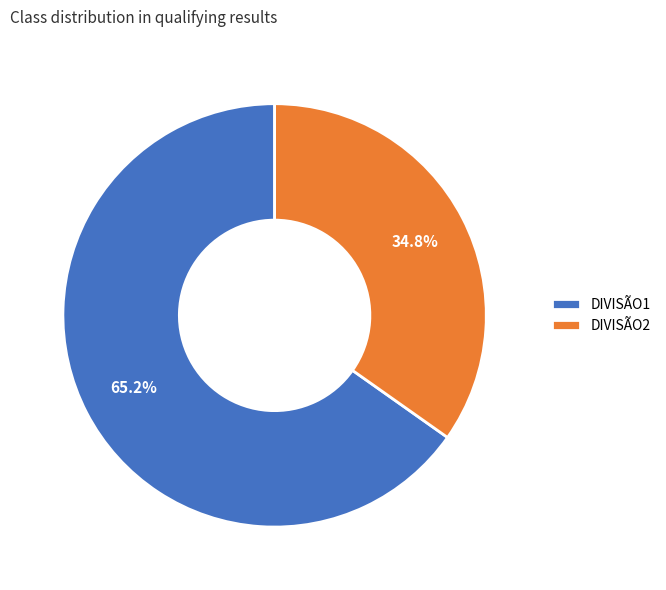

How many segments does this pie chart have?

2